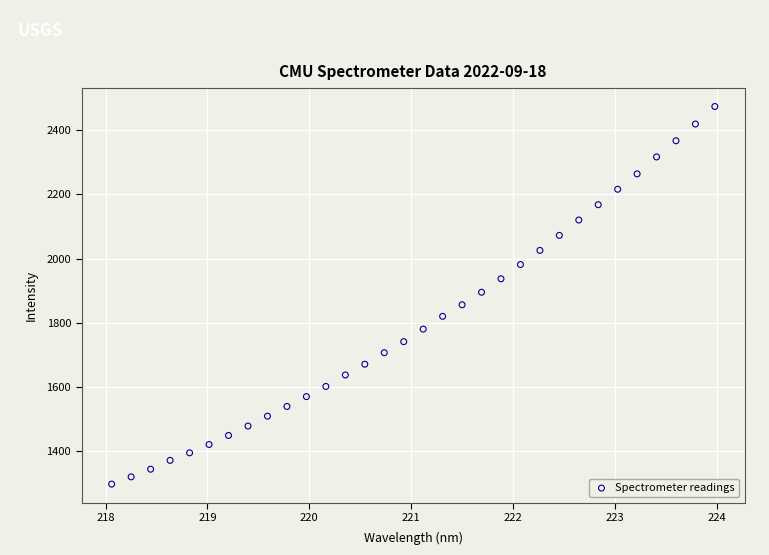

What is the range of X values (max minus min)?

5.9